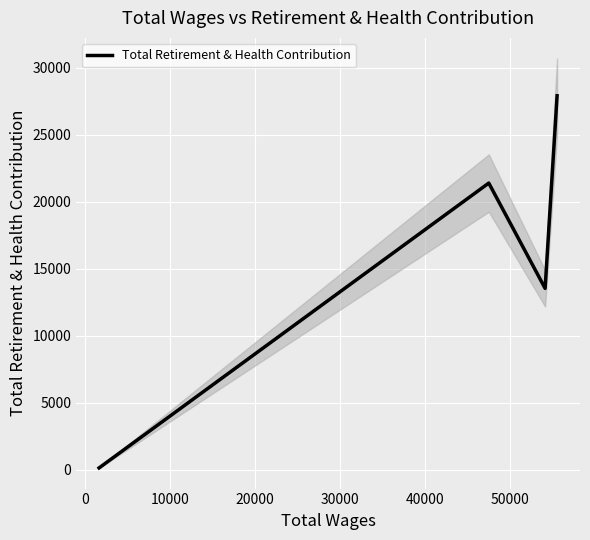

Is it true that the value at −10000 is 44043?

False